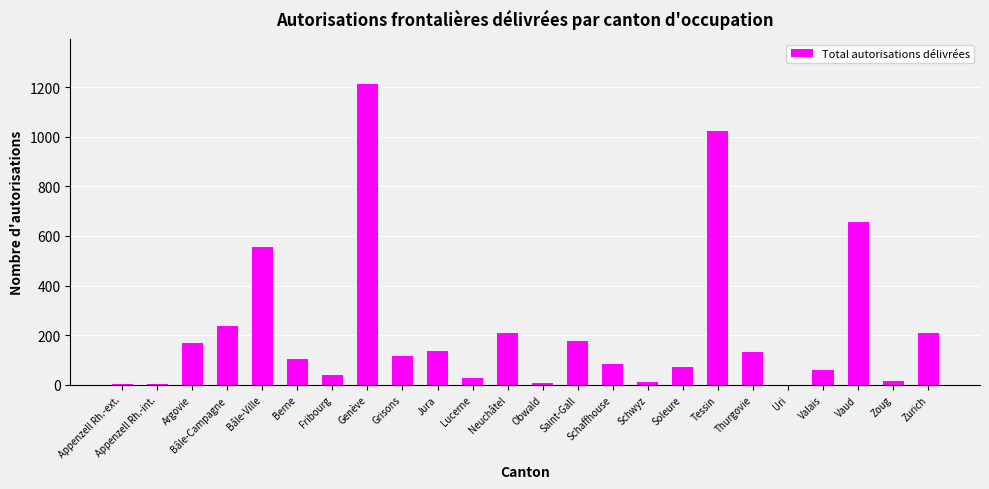

What is the change in value from Bâle-Campagne to Bâle-Ville?

+318